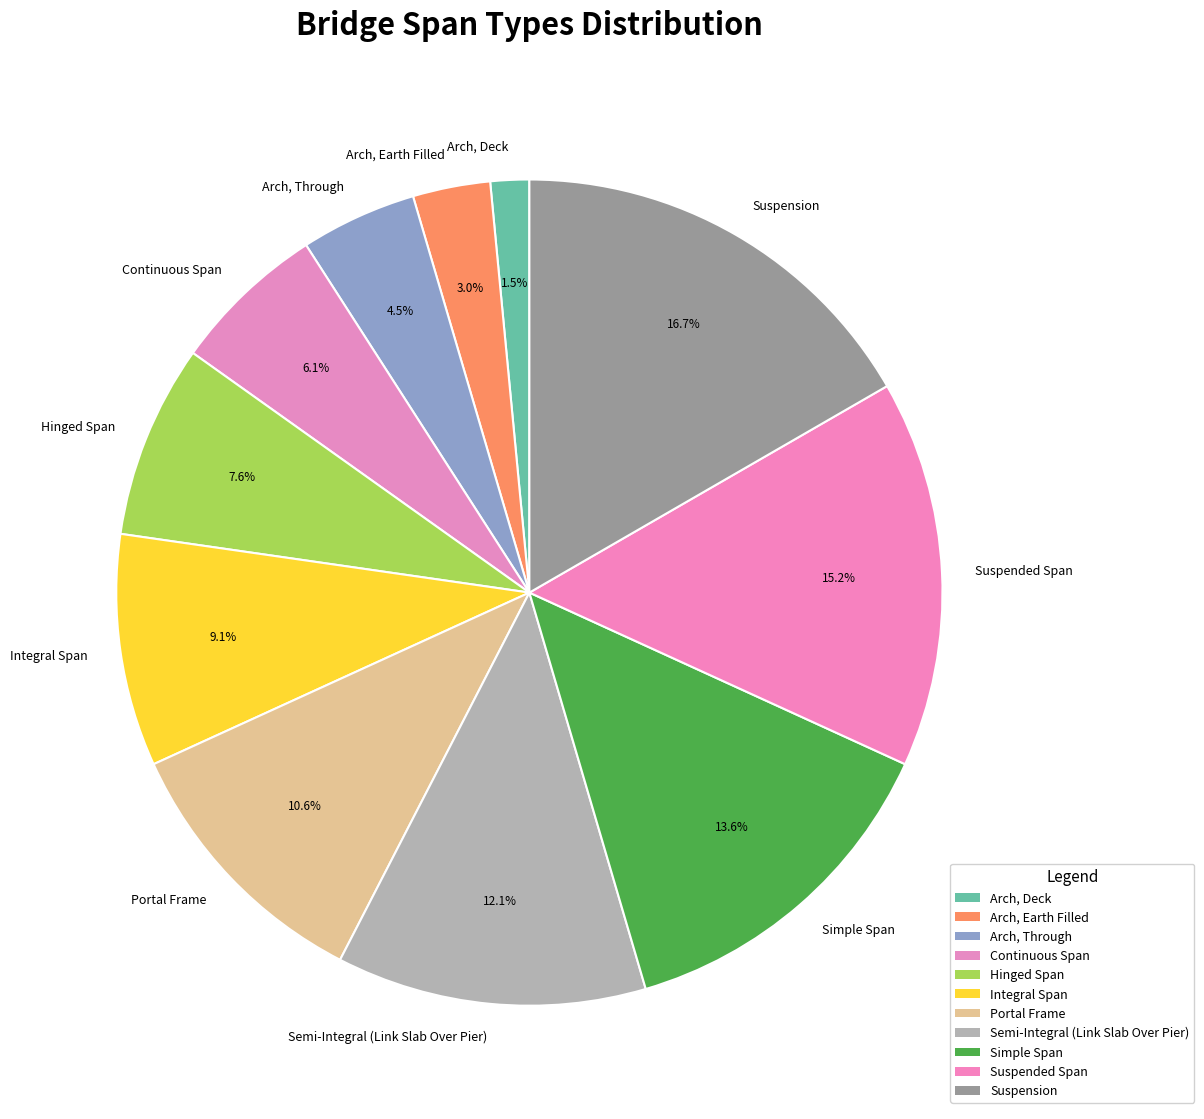

To the nearest percent, what is the difference between the Arch, Deck and Simple Span slice percentages?

12%